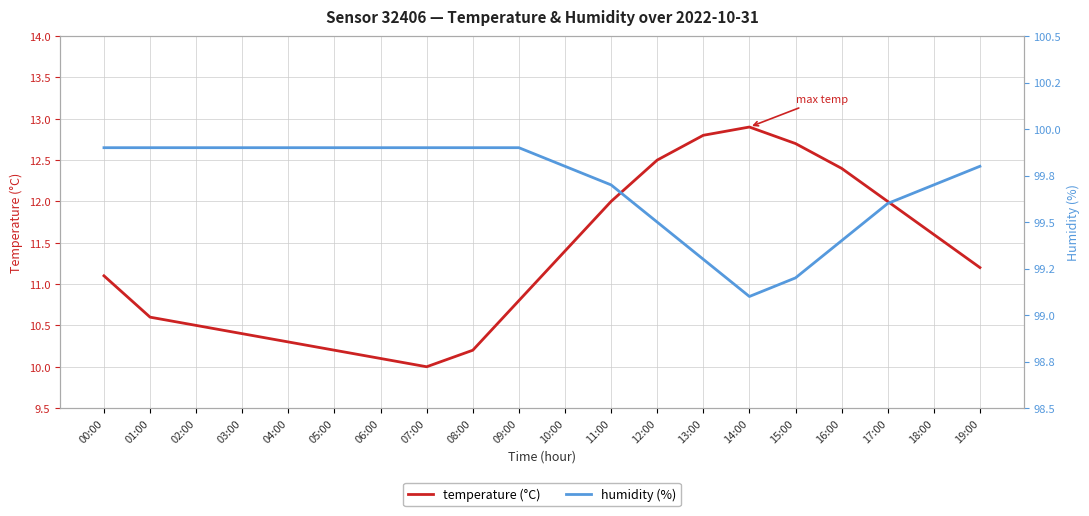

What is the sum of the temperature (°C) values at 16:00 and 10:00?

23.8